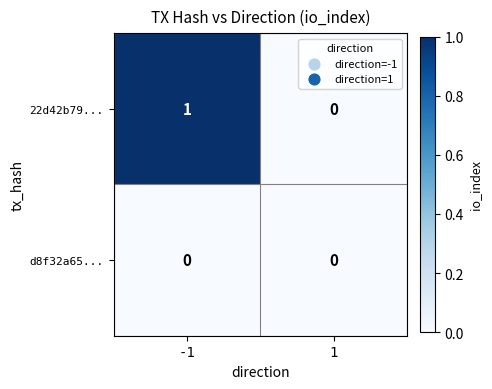

Rank the series by their average value, from lowest to highest.

d8f32a65..., 22d42b79...